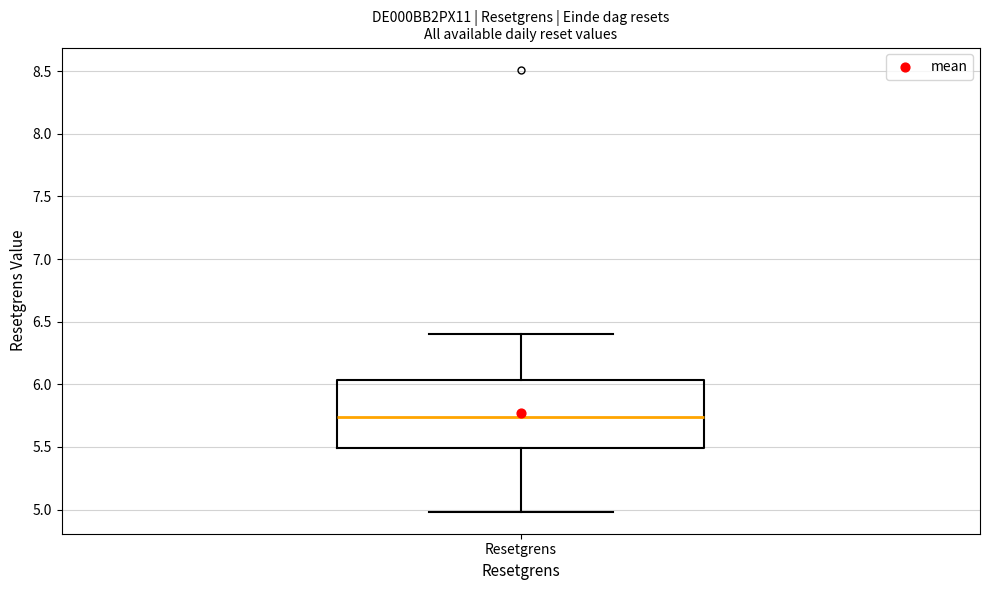

Where is the upper edge of the box for Resetgrens on the y-axis? The values are not printed on the chart, so give them approximately, as read against the axis.

6.05